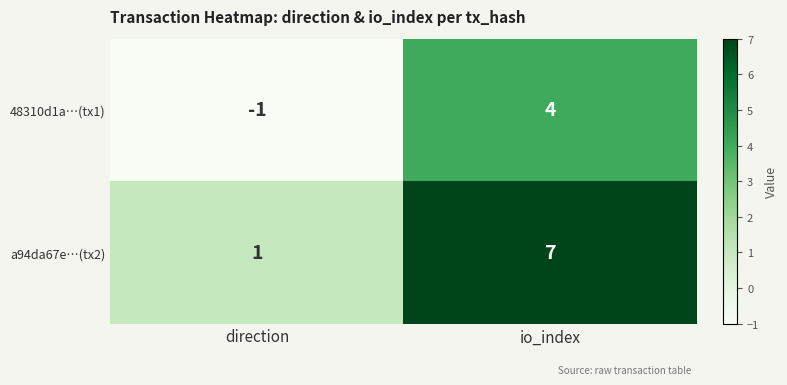

Which series has the widest spread of values?

a94da67e…(tx2)